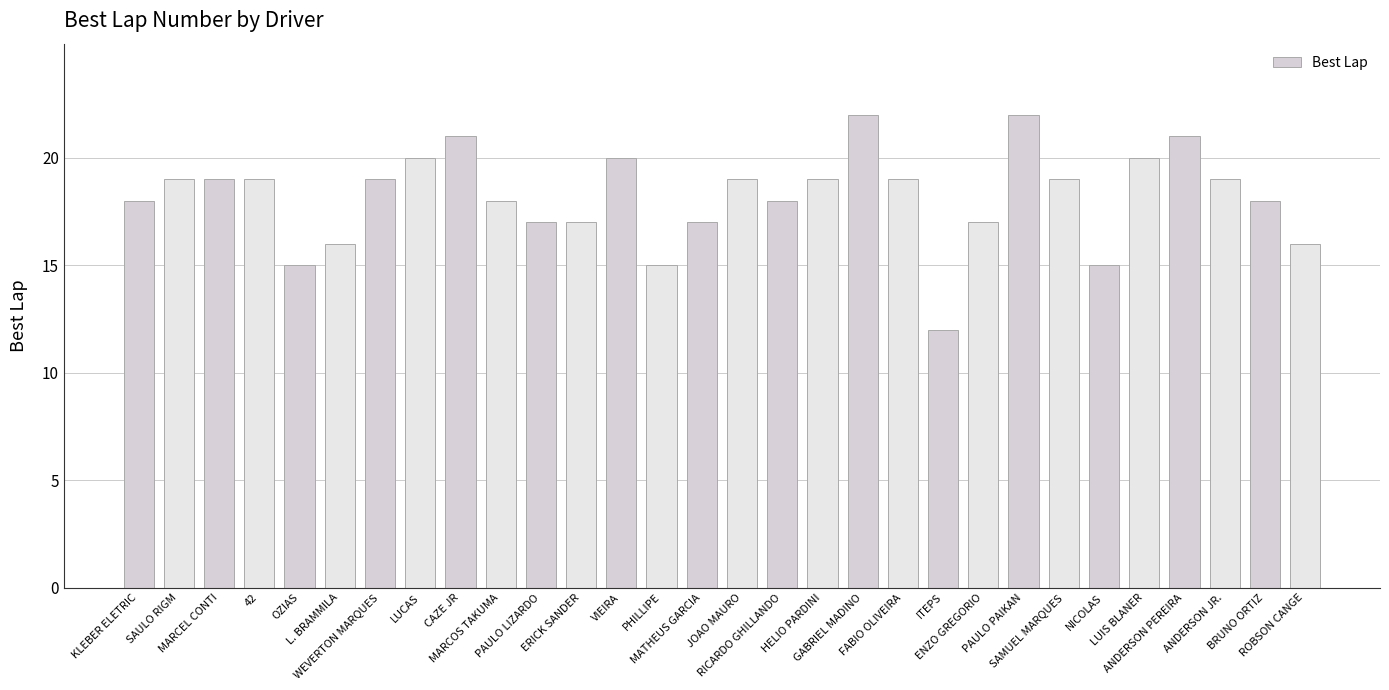

What is the difference between the second highest and minimum values?

10